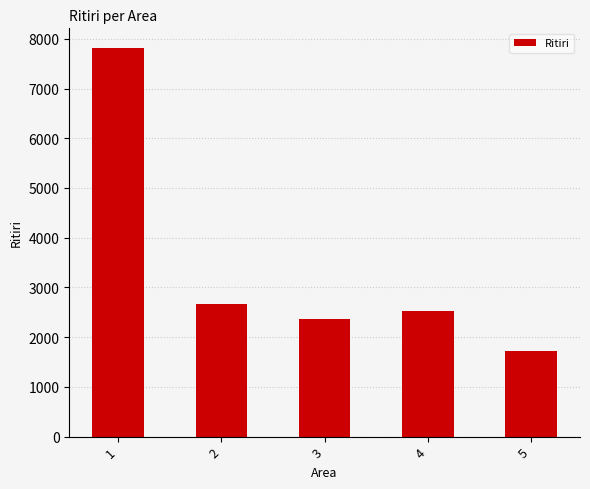

Between 3 and 1, which is larger?

1